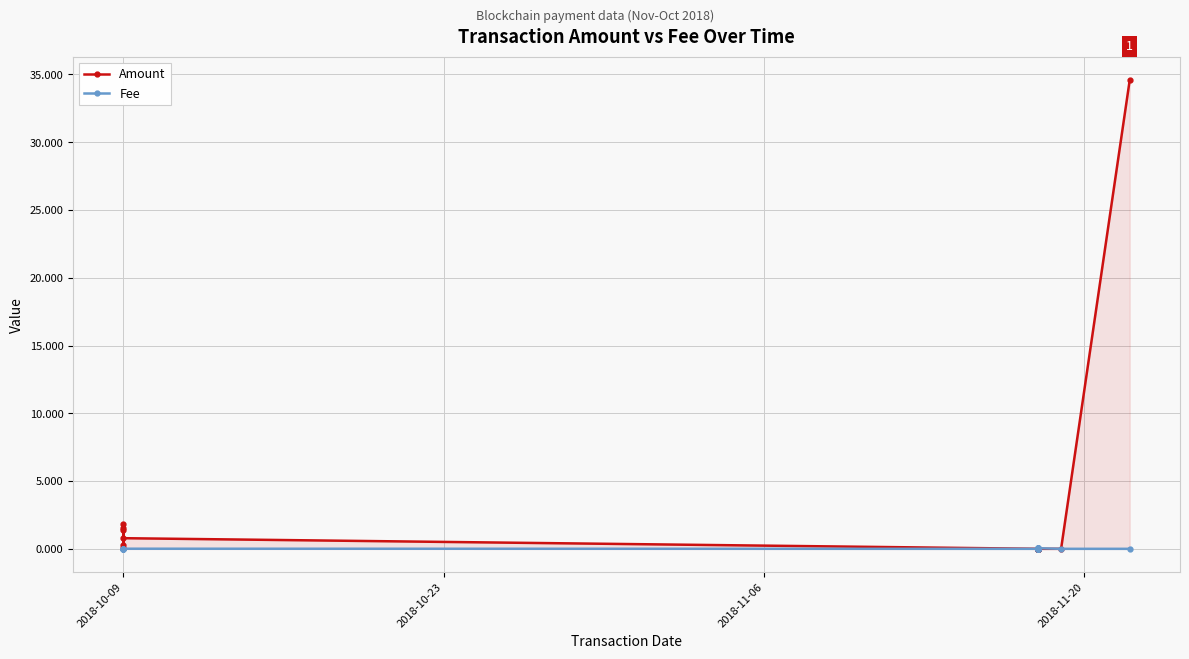

Is the value of Amount at 28 greater than the value of Fee at 2018-10-23?

No